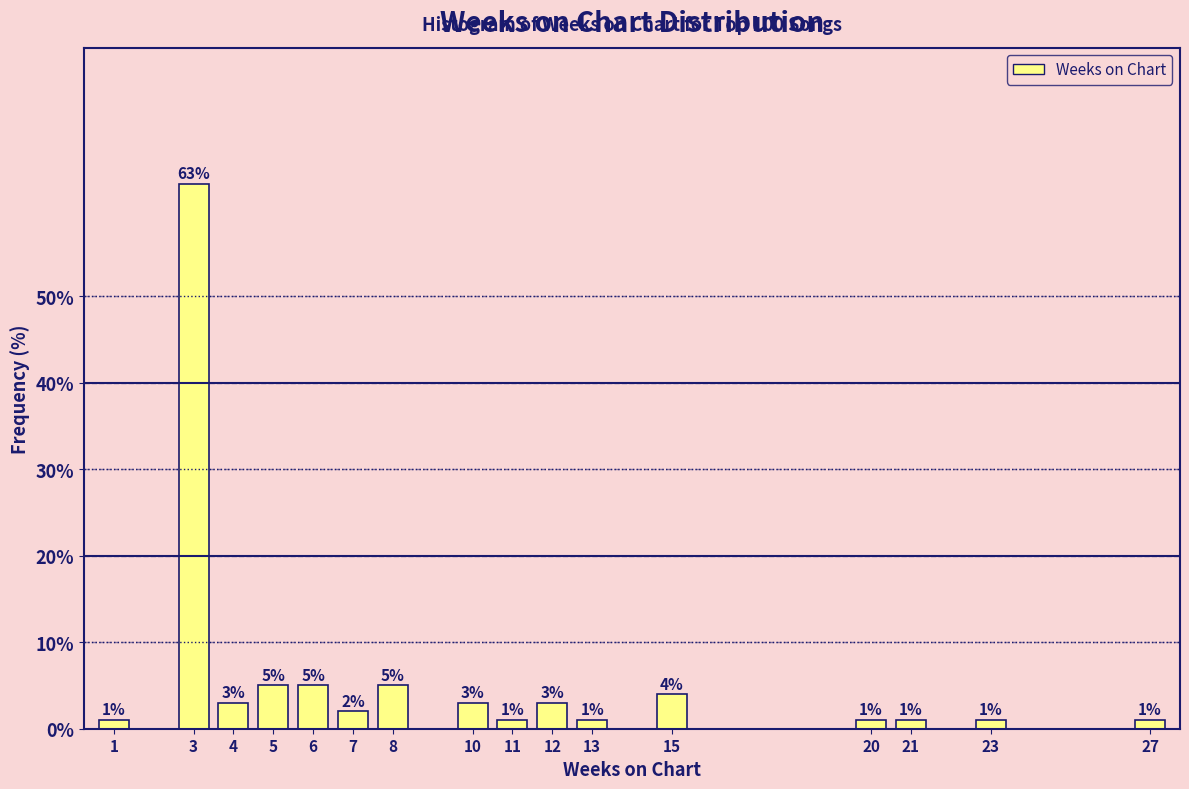

Reading left to right, extract all data points from this chart.

1=1	3=63	4=3	5=5	6=5	7=2	8=5	10=3	11=1	12=3	13=1	15=4	20=1	21=1	23=1	27=1